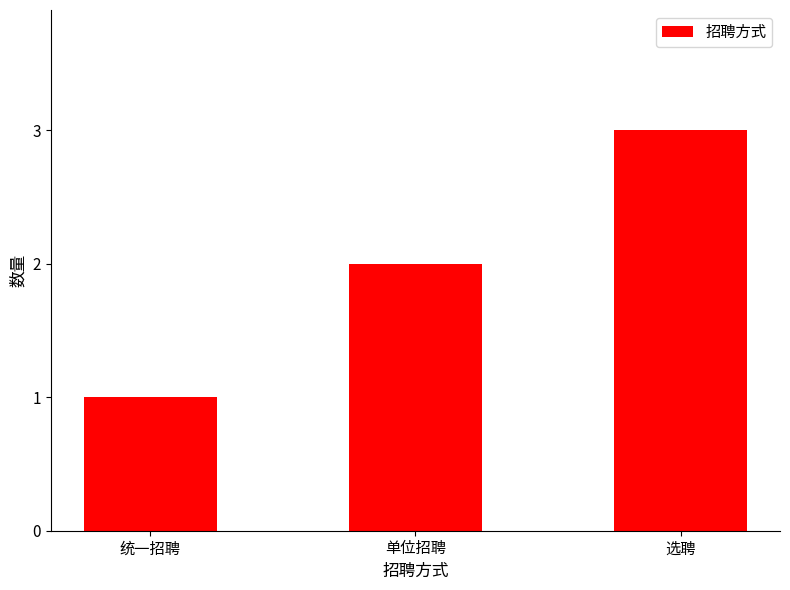

Reading left to right, extract all data points from this chart.

统一招聘=1	单位招聘=2	选聘=3